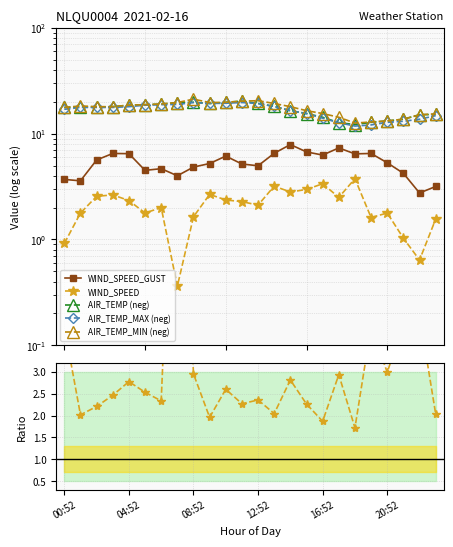

What position from the left is 22?

23